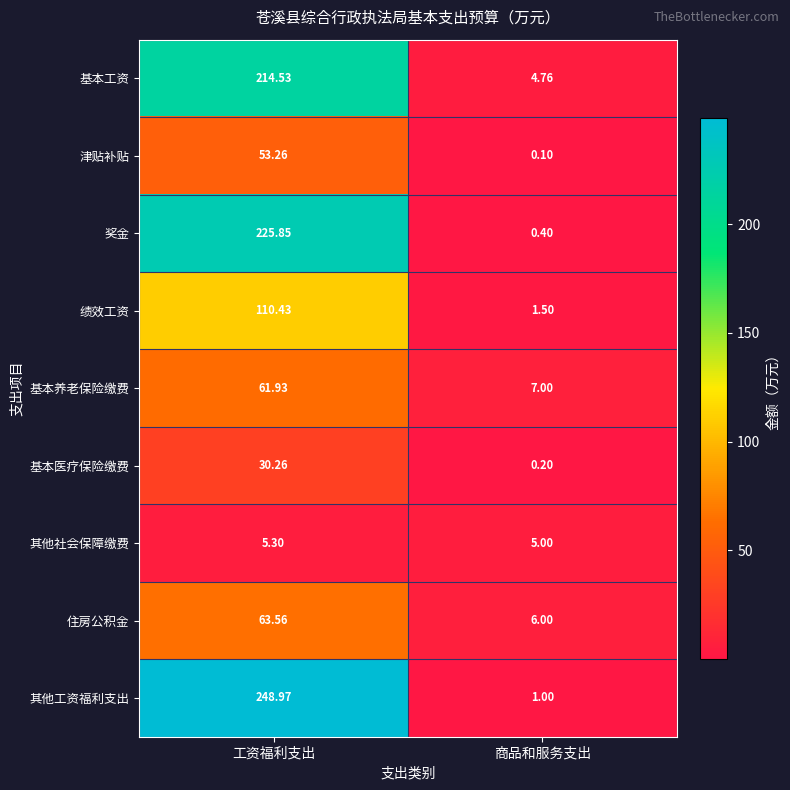

At which label is 基本养老保险缴费 closest to 34?

商品和服务支出